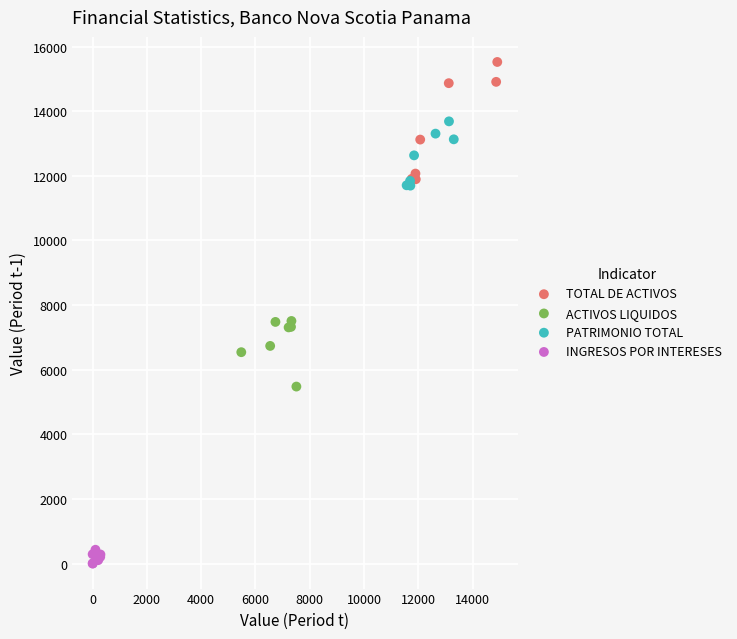

Which series has the largest Y range (max minus min)?

TOTAL DE ACTIVOS